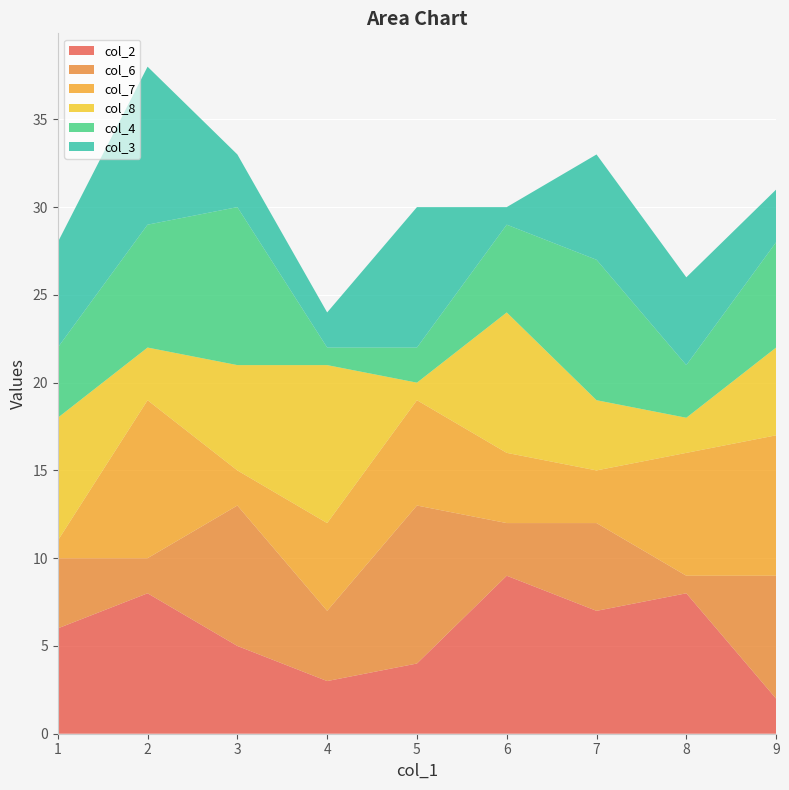

Reading right to left, what are all the values shown in this chart?

col_2: 2	8	7	9	4	3	5	8	6
col_6: 7	1	5	3	9	4	8	2	4
col_7: 8	7	3	4	6	5	2	9	1
col_8: 5	2	4	8	1	9	6	3	7
col_4: 6	3	8	5	2	1	9	7	4
col_3: 3	5	6	1	8	2	3	9	6